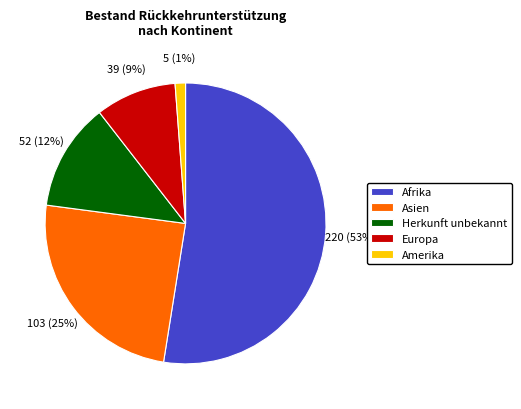

What is the ratio of the value at Herkunft unbekannt to the value at Europa?

1.3